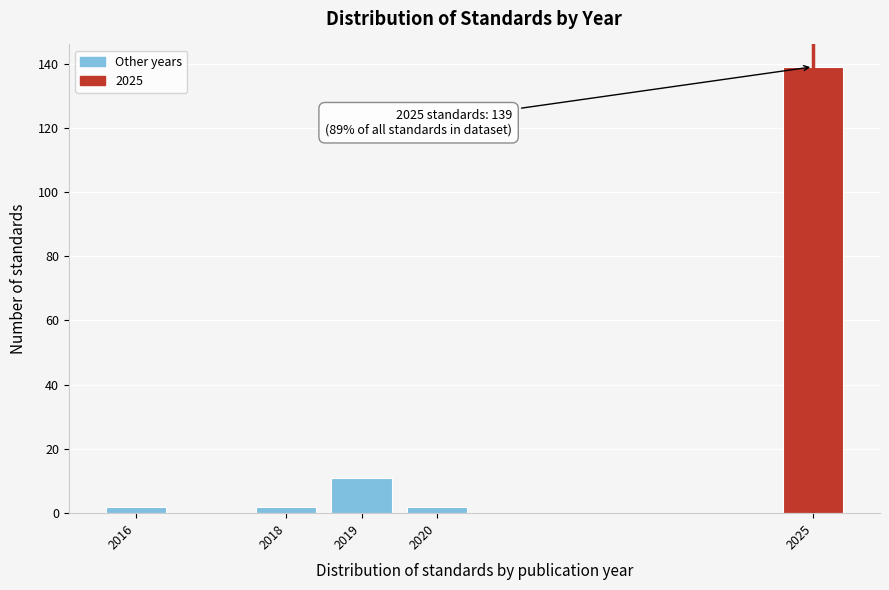

Reading left to right, transcribe all the data shown in this chart.

2	2	11	2	139